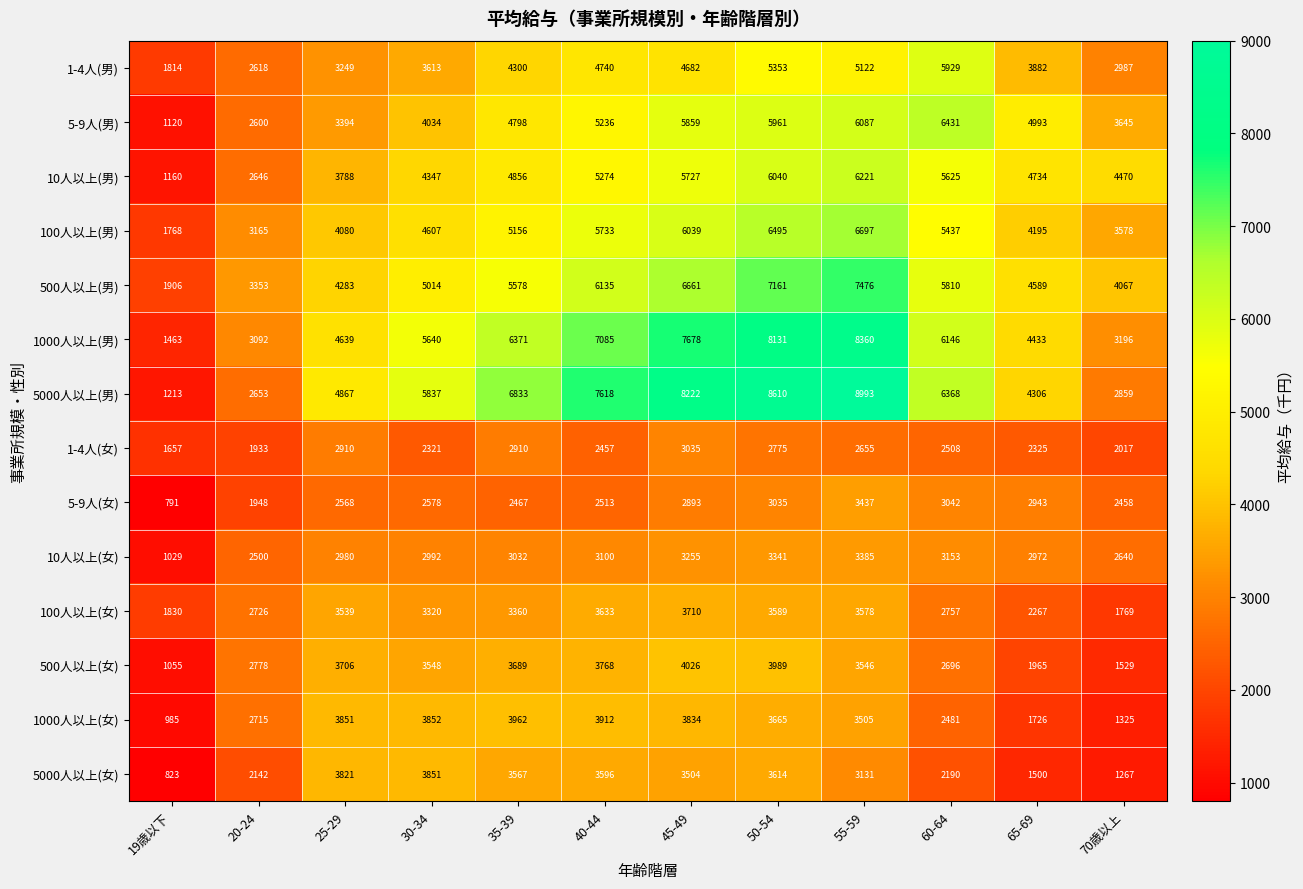

What is the difference between the highest and lowest values at 60-64?

4241